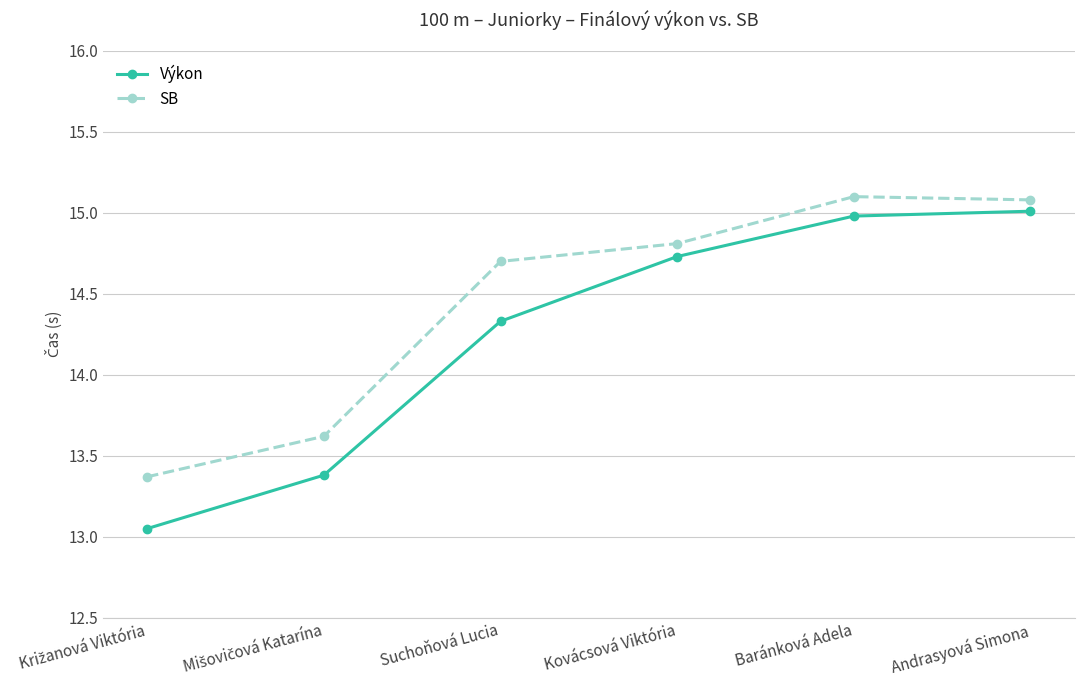

What is the greatest value displayed?

15.1